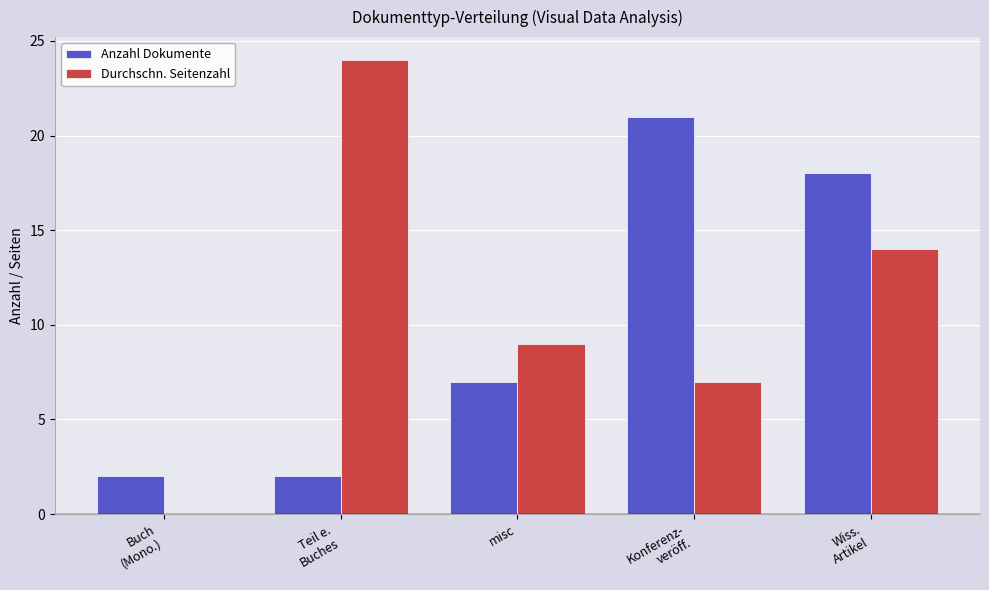

What is the spread (max minus min) of values at Wiss.
Artikel?

4